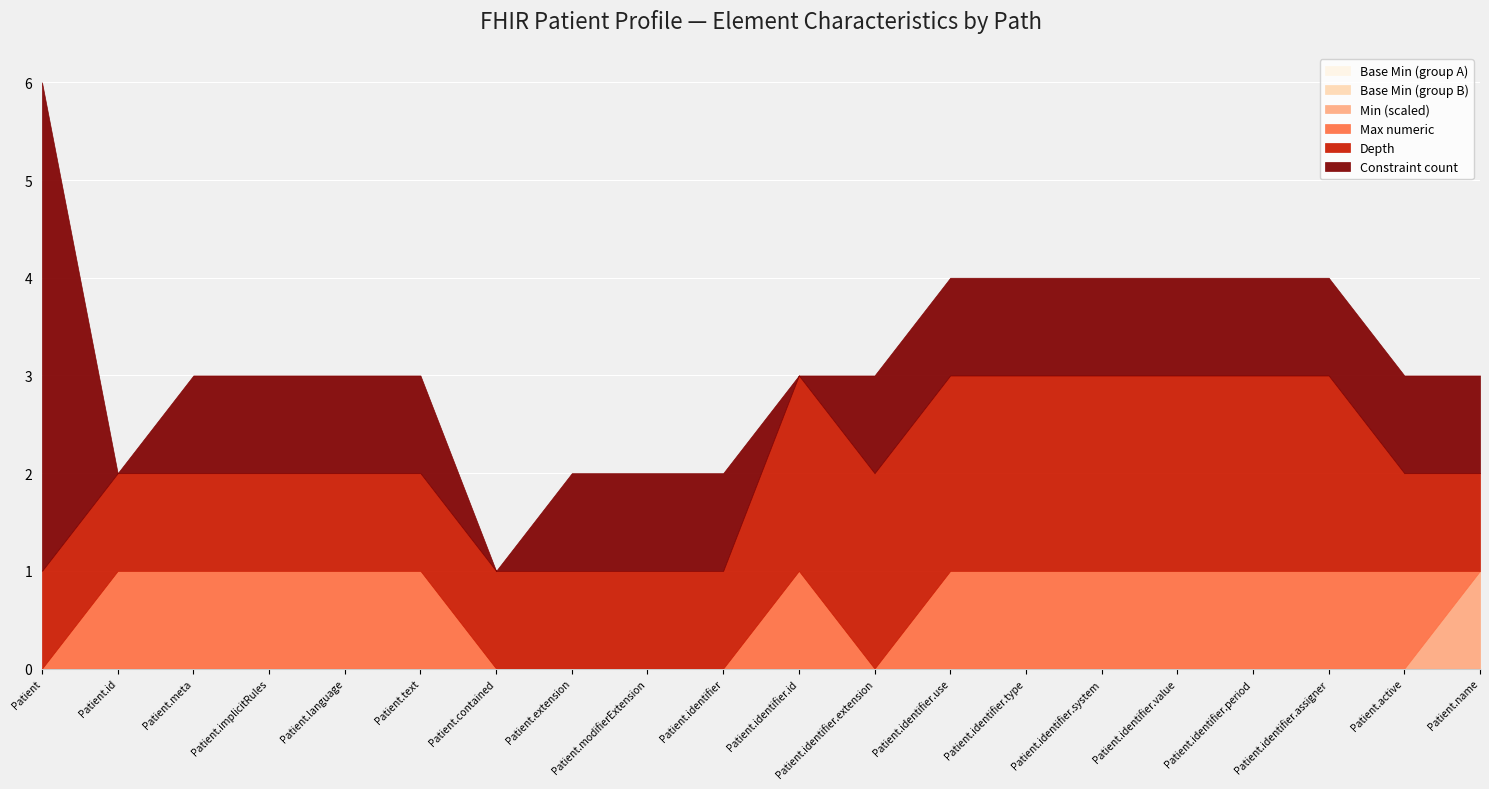

Count the number of categories in the chart.

20